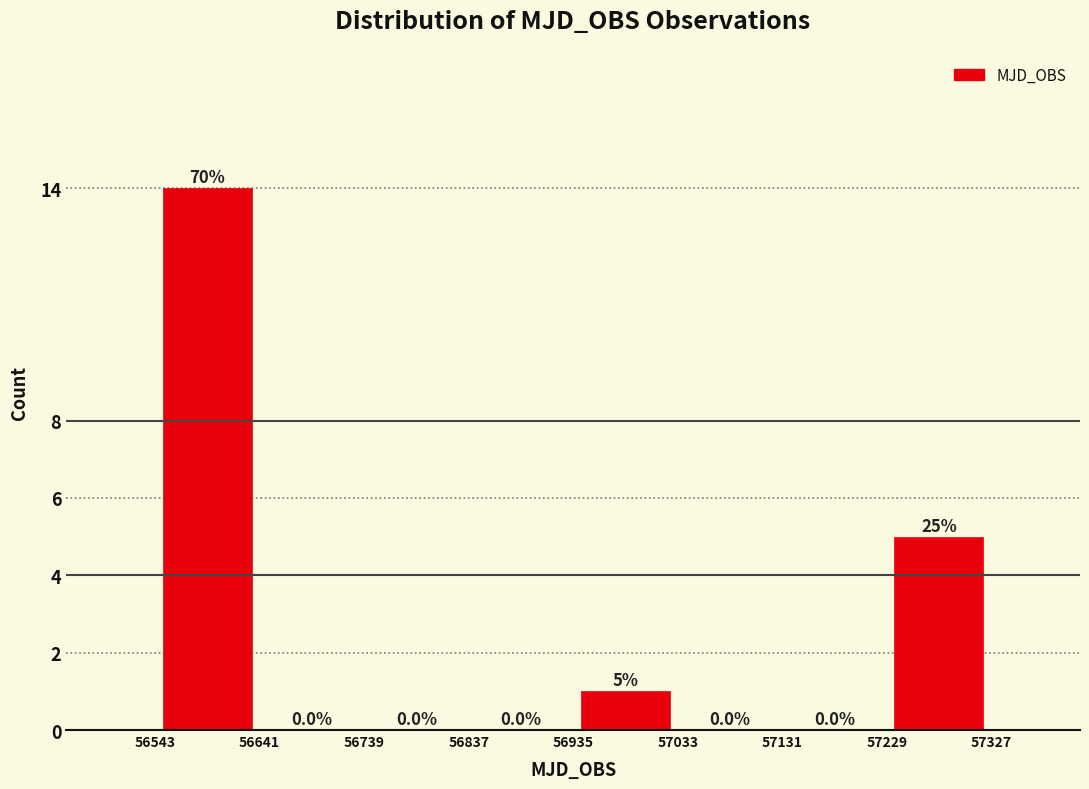

Which range on the x-axis has the tallest bar?

56543 to 56641